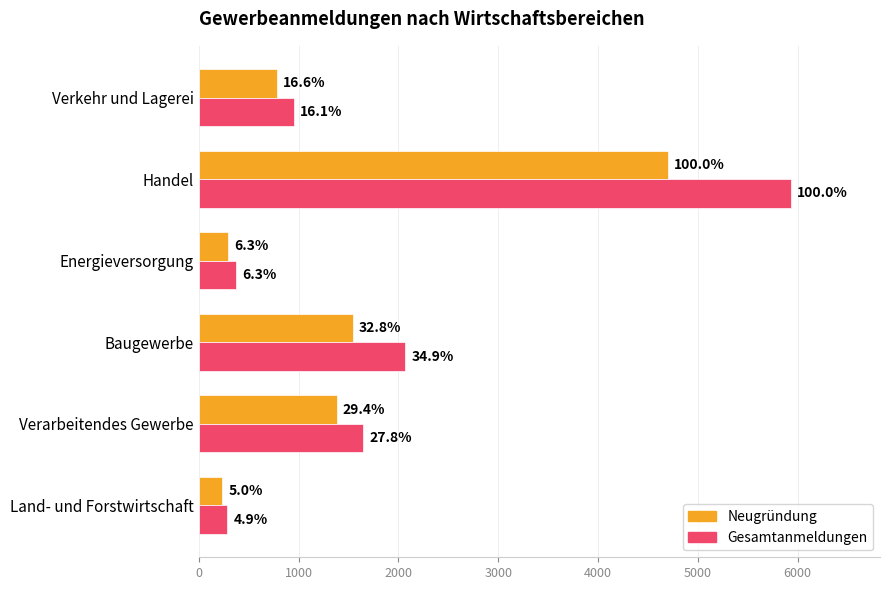

What are all the series names shown in the legend?

Neugründung, Gesamtanmeldungen